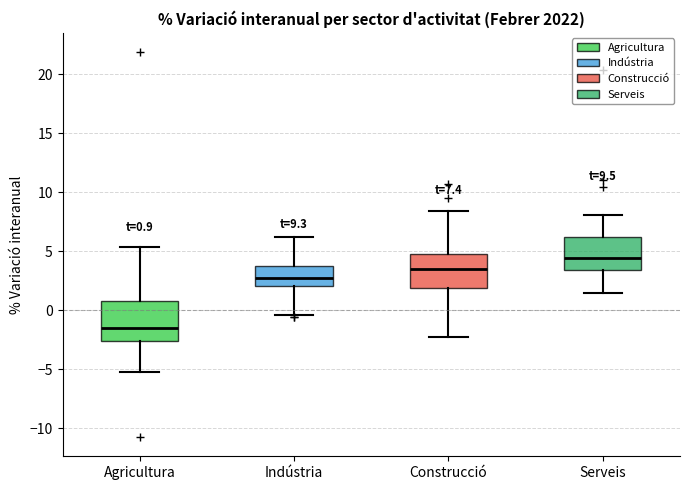

Which box has the highest median line?

Serveis